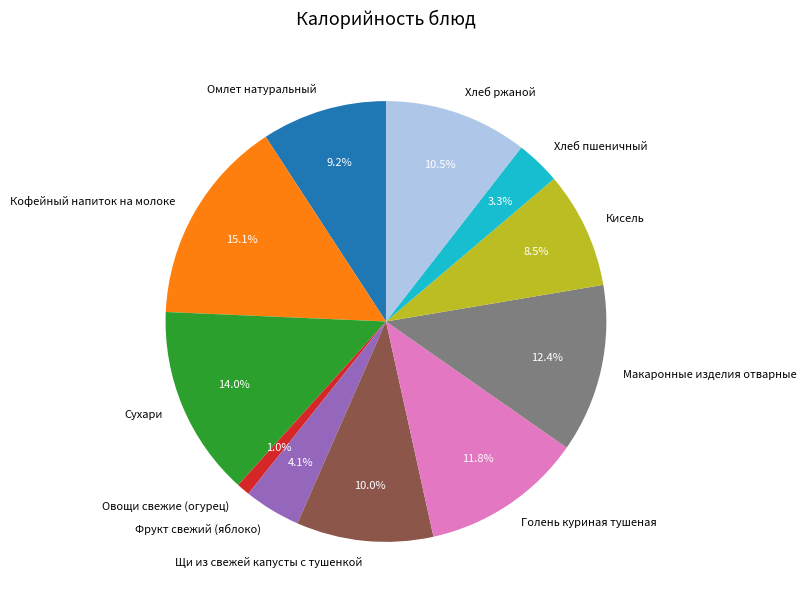

To the nearest percent, what percentage of the pie is Щи из свежей капусты с тушенкой?

10%